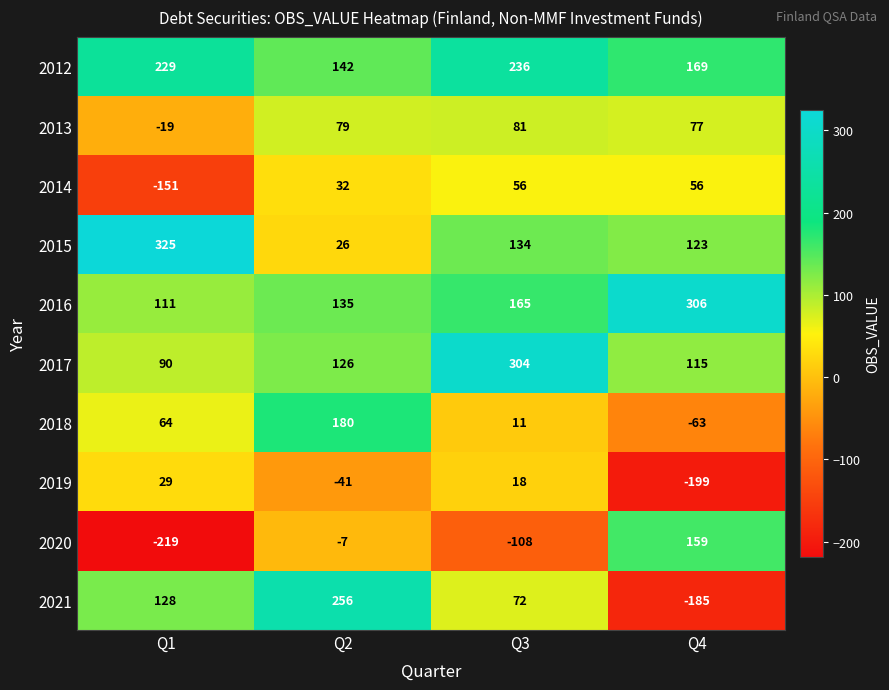

What is the highest value of the 2016 series?

306